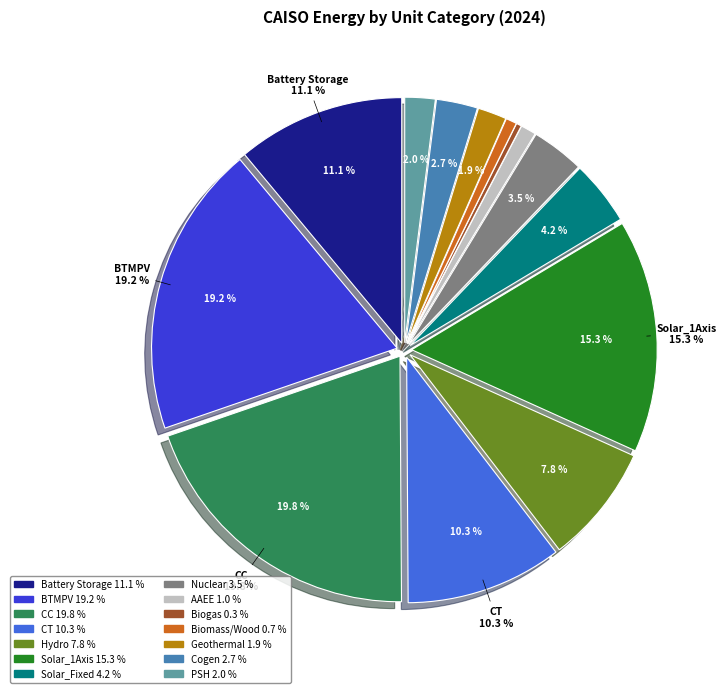

Rank the categories by value from highest to lowest.

CC, BTMPV, Solar_1Axis, Battery Storage, CT, Hydro, Solar_Fixed, Nuclear, Cogen, PSH, Geothermal, AAEE, Biomass/Wood, Biogas